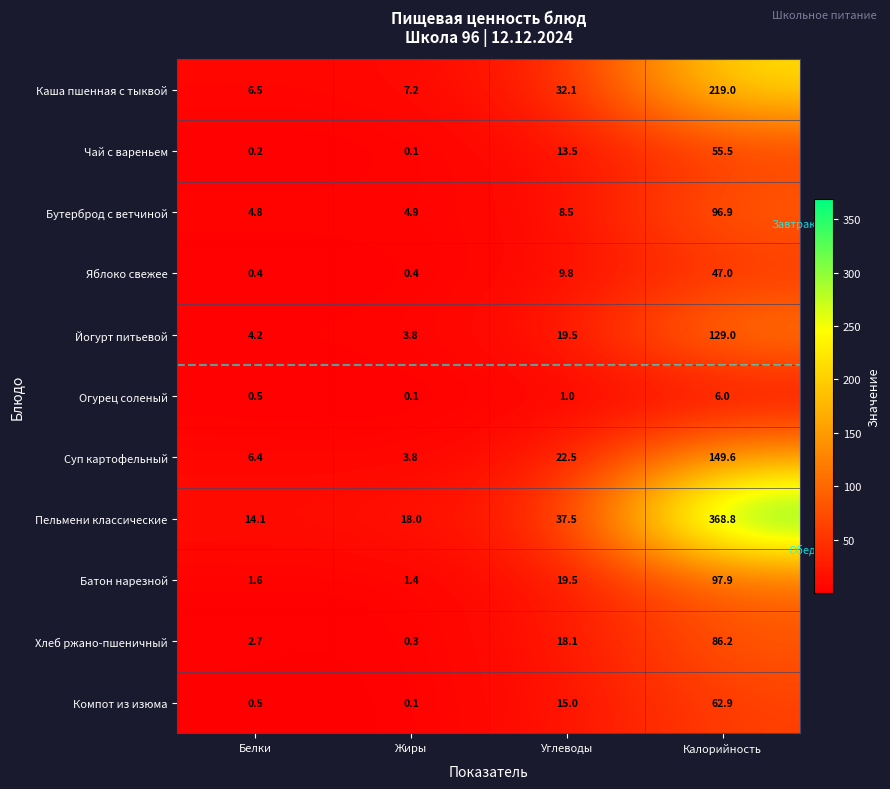

What is the sum of the Яблоко свежее values at Калорийность and Белки?

47.4